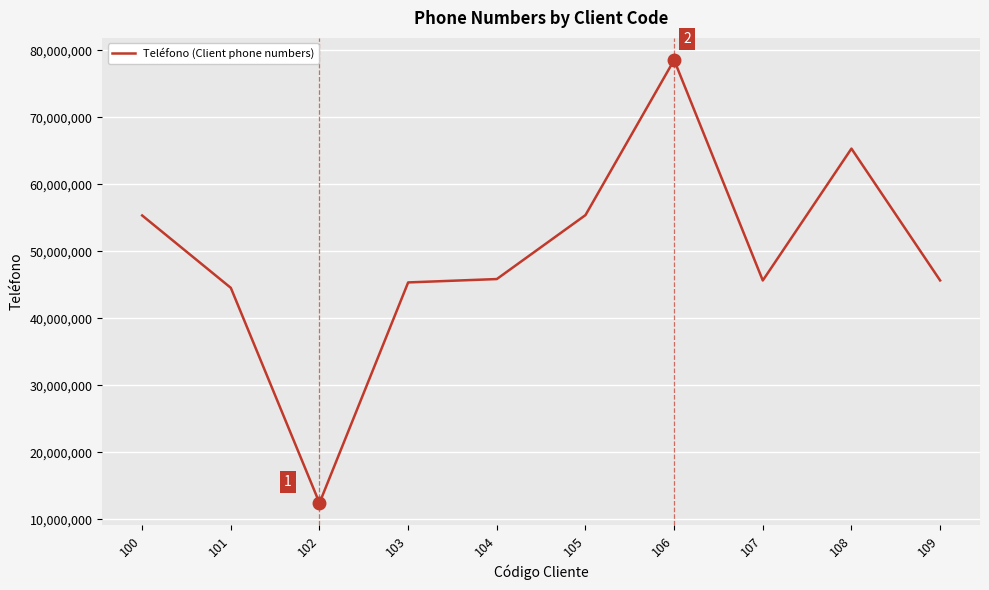

What is the sum of all values?

494246128